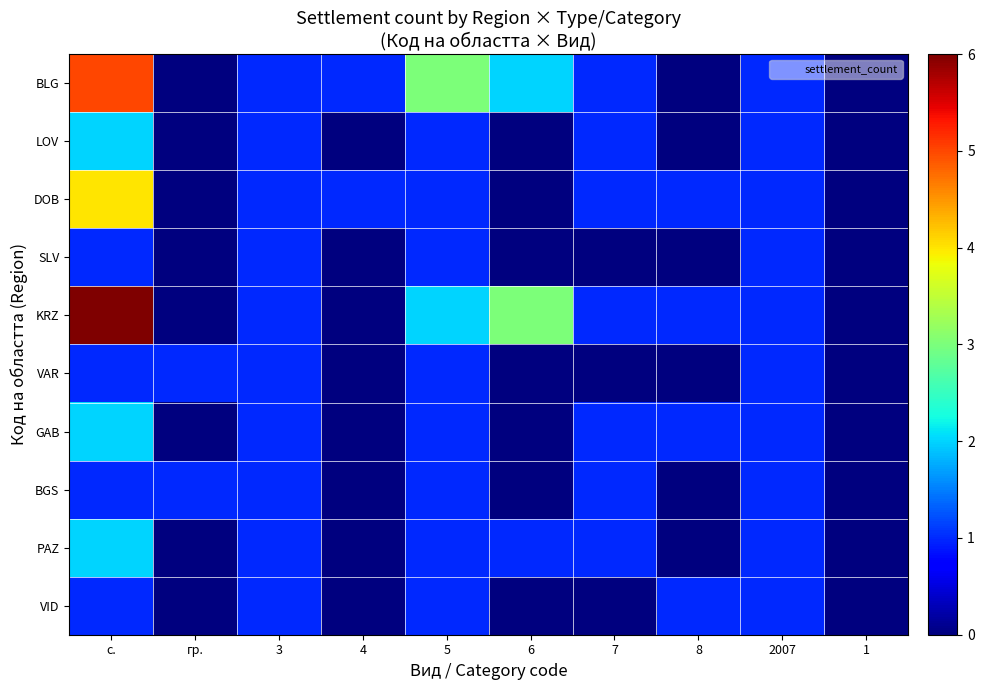

Rank the series at 4 from lowest to highest value.

LOV, SLV, KRZ, VAR, GAB, BGS, PAZ, VID, BLG, DOB